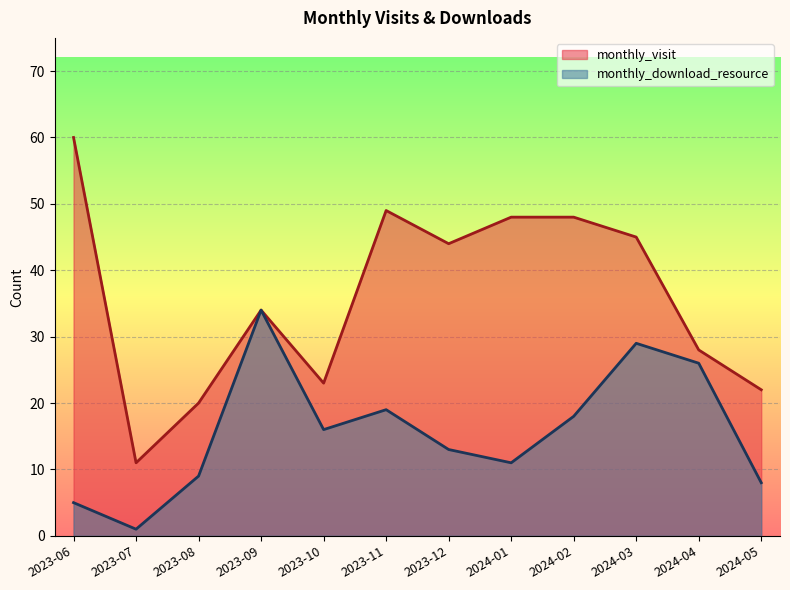

Reading left to right, transcribe all the data shown in this chart.

monthly_visit: 2023-06=60	2023-07=11	2023-08=20	2023-09=34	2023-10=23	2023-11=49	2023-12=44	2024-01=48	2024-02=48	2024-03=45	2024-04=28	2024-05=22
monthly_download_resource: 2023-06=5	2023-07=1	2023-08=9	2023-09=34	2023-10=16	2023-11=19	2023-12=13	2024-01=11	2024-02=18	2024-03=29	2024-04=26	2024-05=8